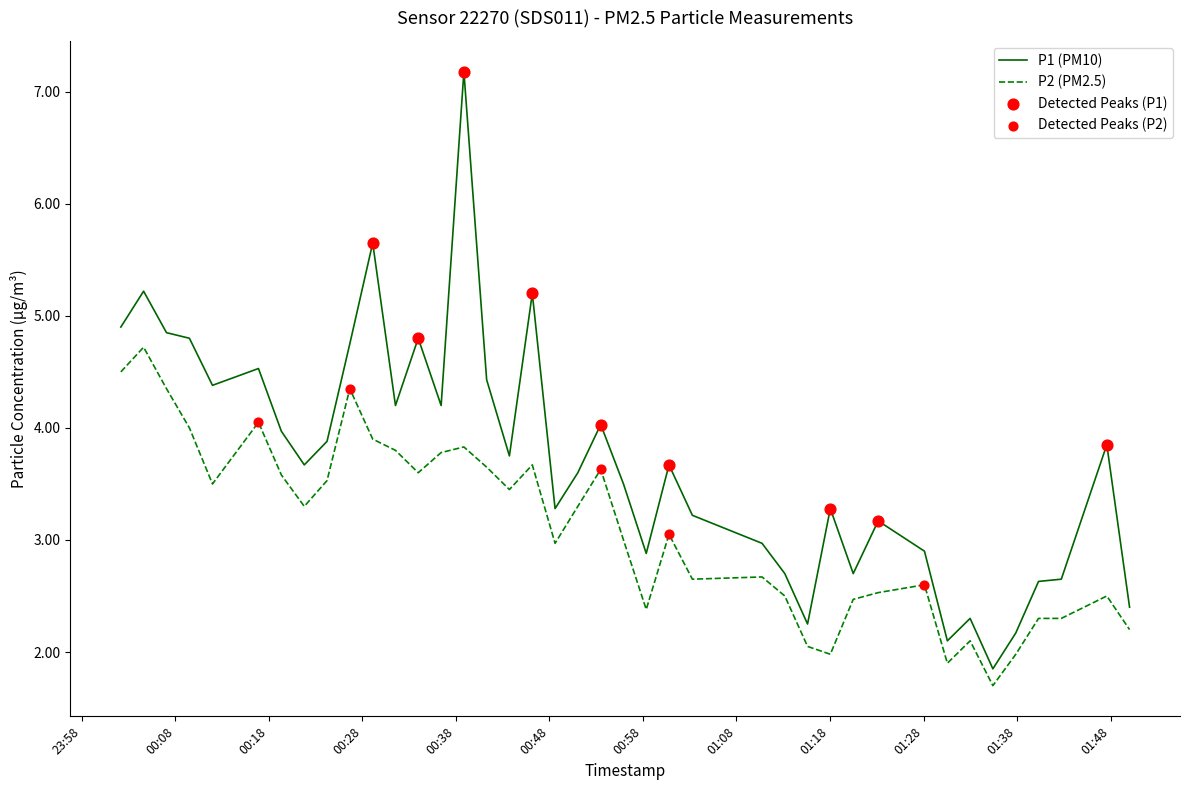

Which series has the largest total across all categories?

P1 (PM10)